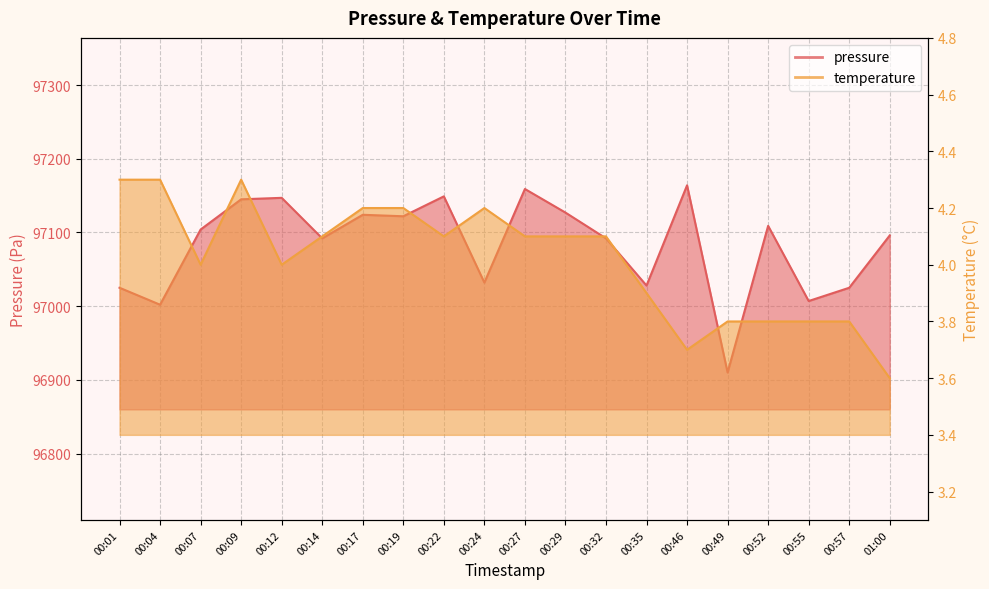

True or false: pressure has a value of 127218.9 at 00:55.

False